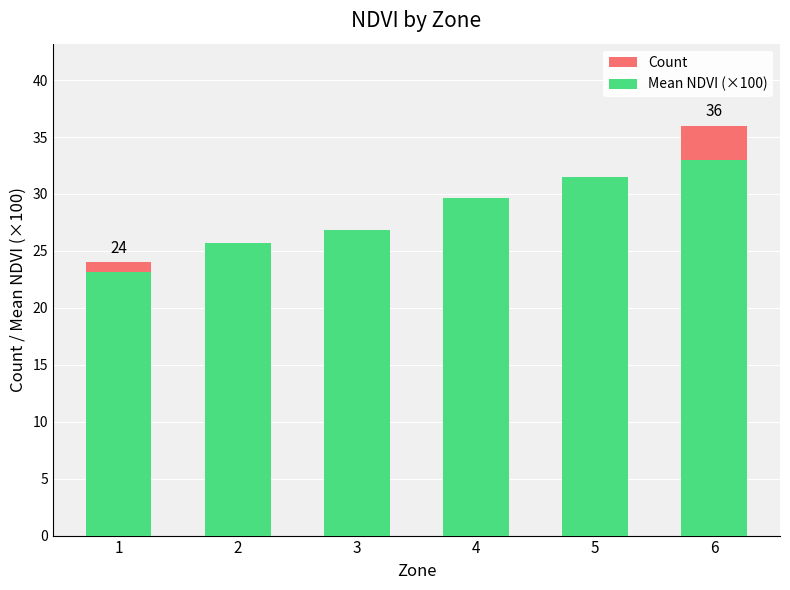

What is the value of the Count bar at the 4th from the left?

16.0